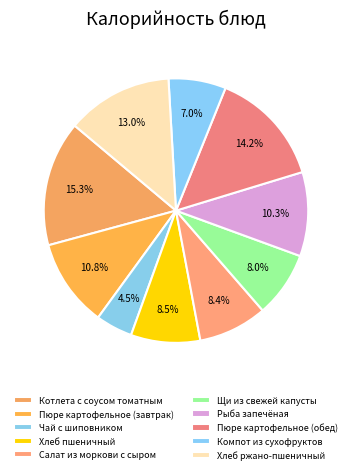

Count the number of slices in the pie.

10